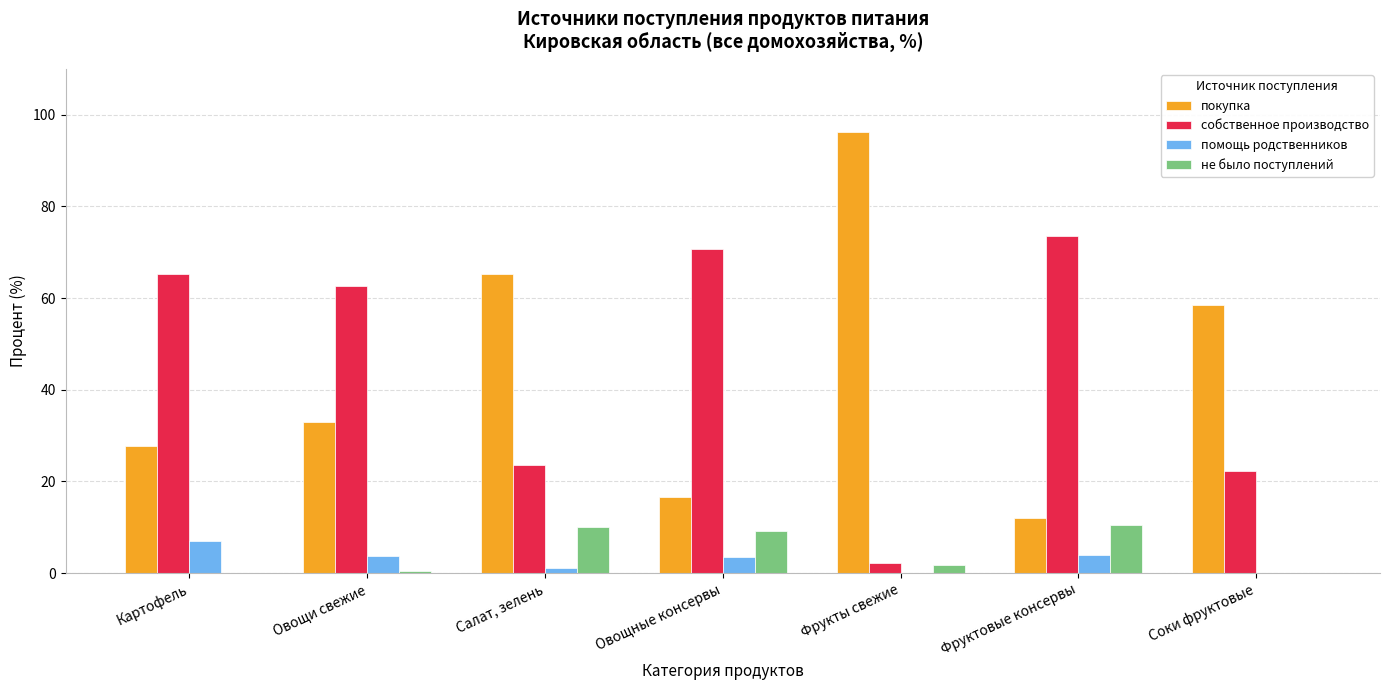

Does the chart contain stacked bars?

No